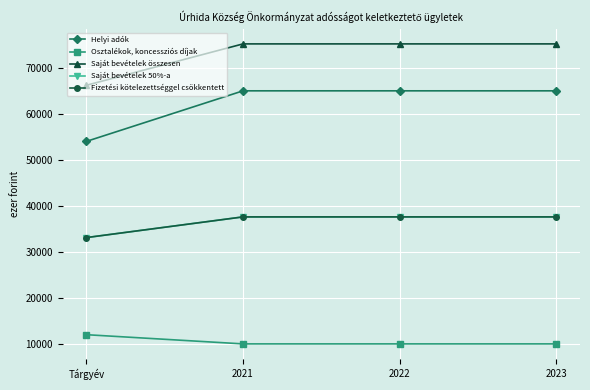

Which series has the largest range (max minus min)?

Helyi adók